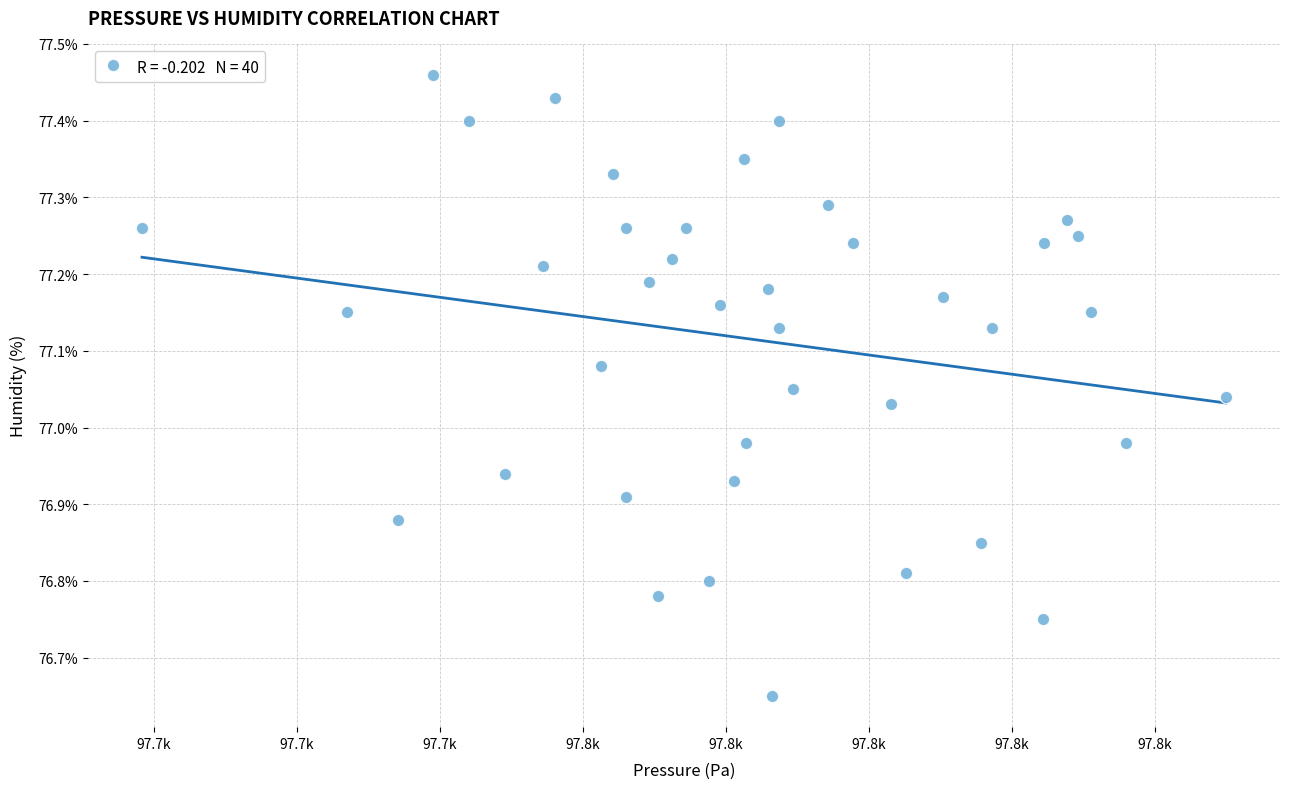

What is the range of X values (max minus min)?

75.8